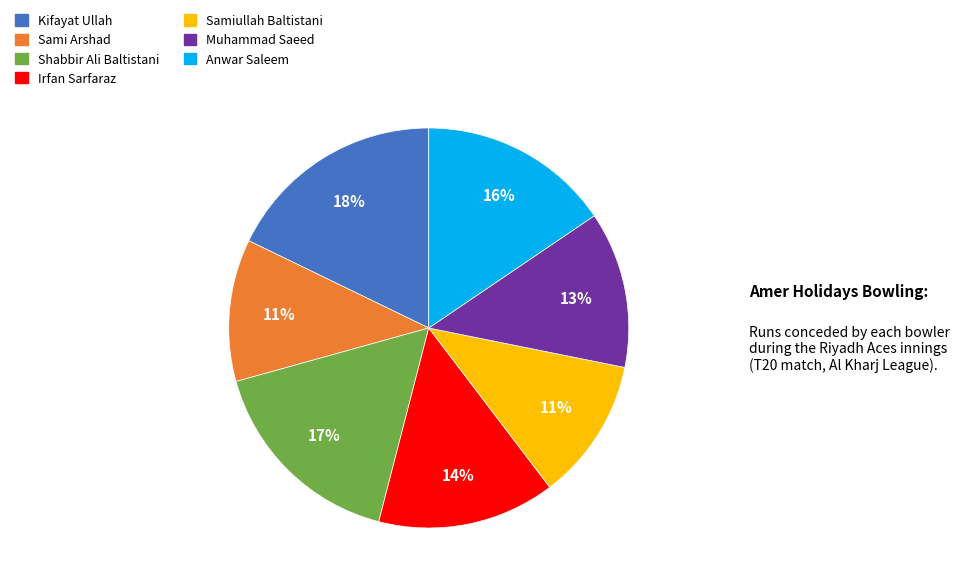

Does any single category account for the majority?

No